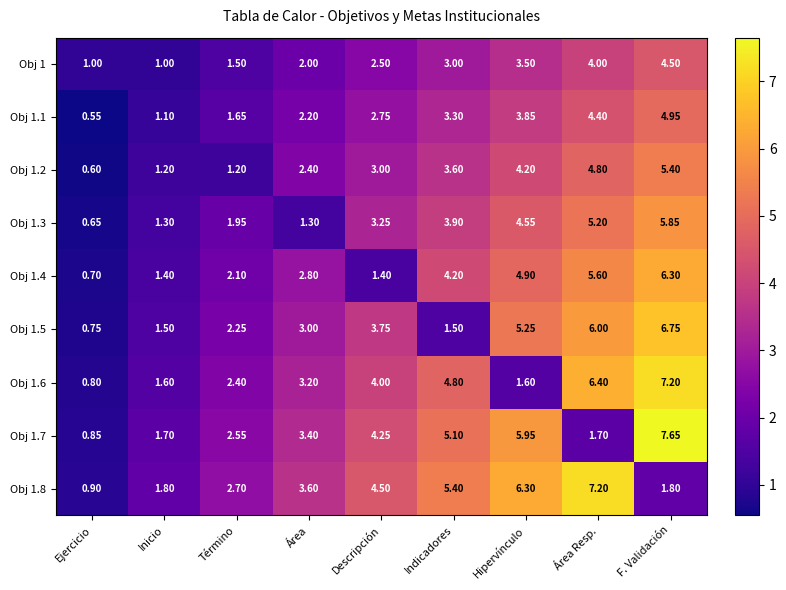

At how many categories does at least one series exceed 5?

4